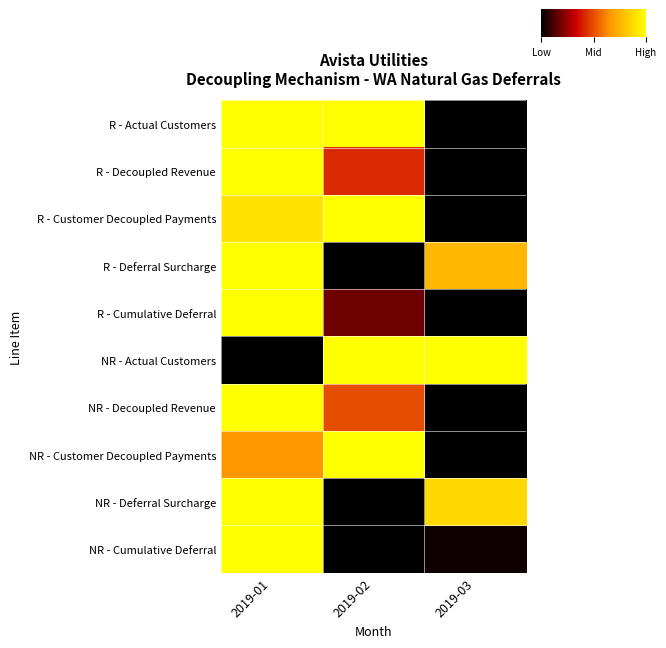

At how many categories does at least one series exceed 0?

3